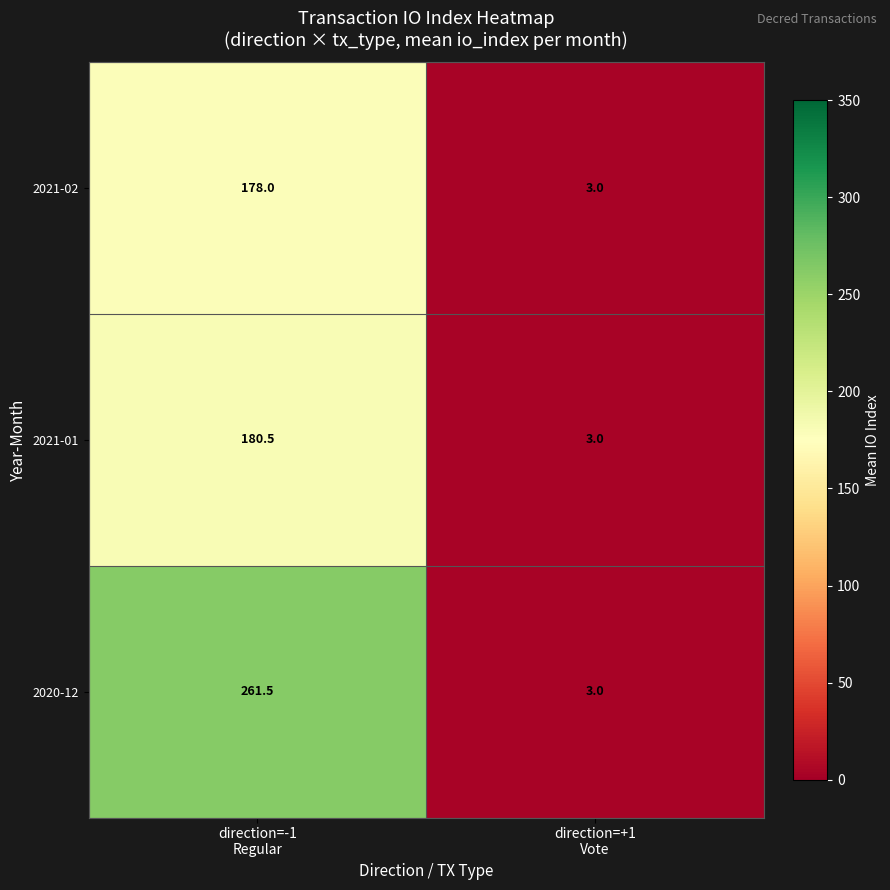

Count the number of categories in the chart.

2